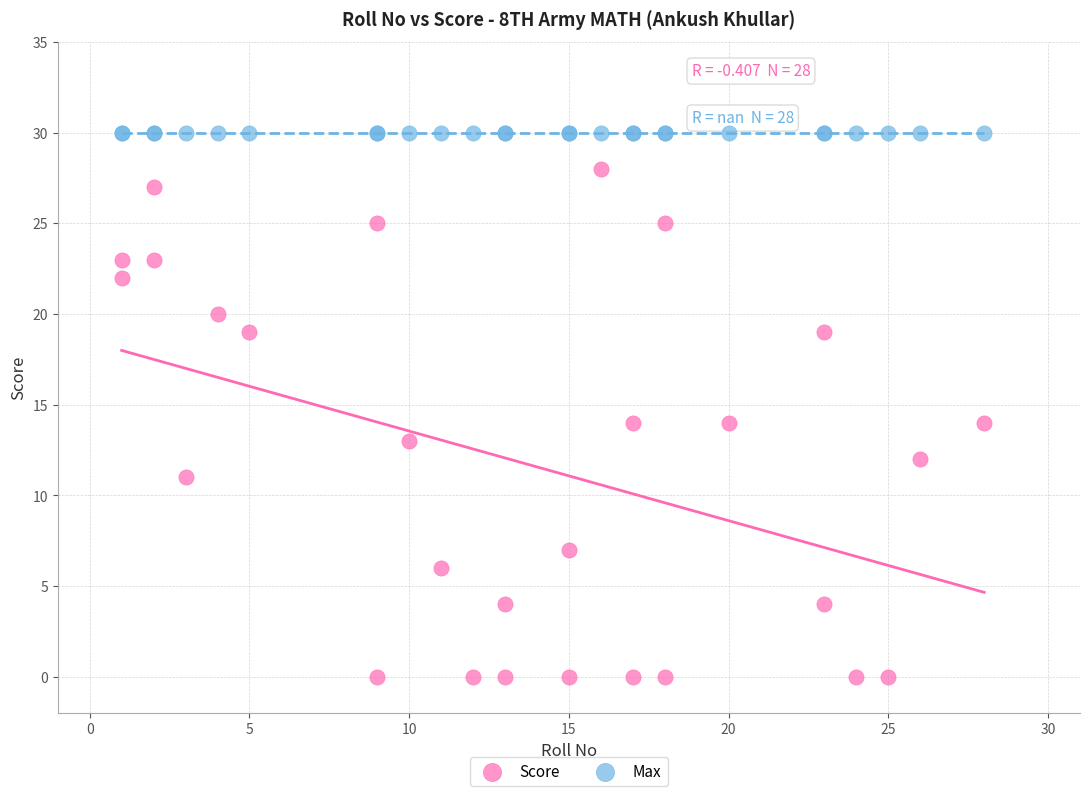

Which series contains the lowest Y value?

Score